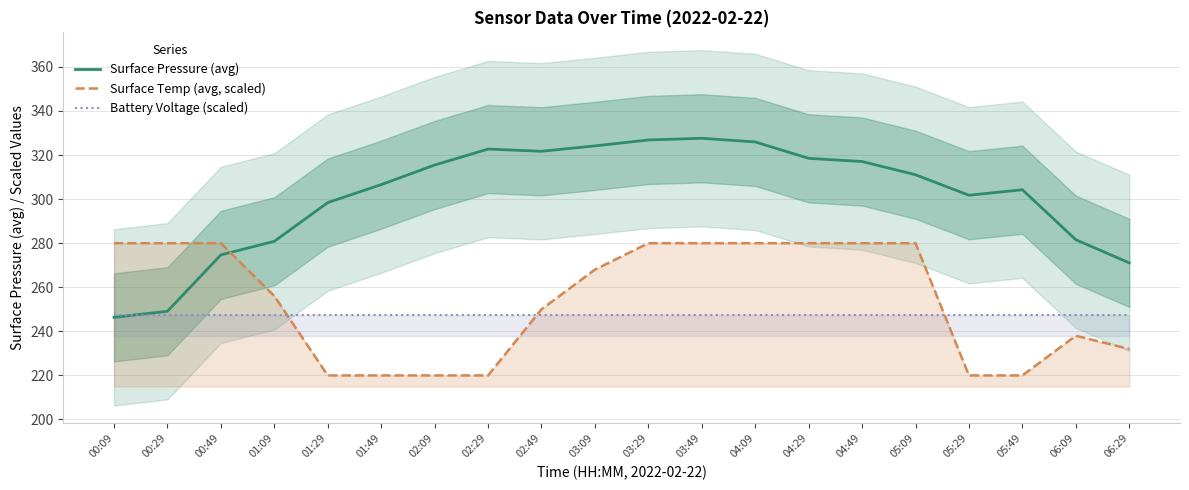

What is the total value across all series at 02:49?

819.2